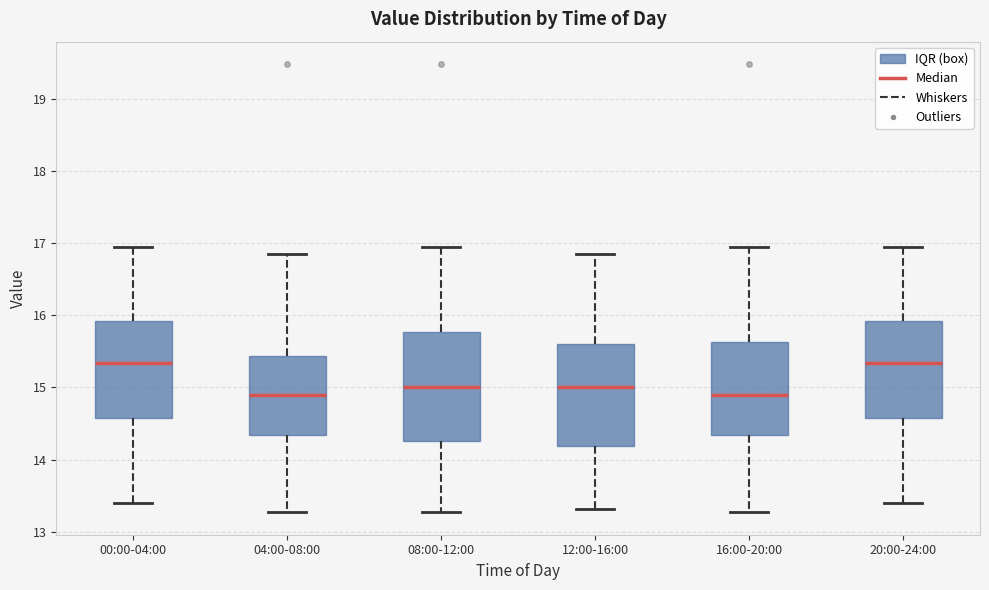

Where does the lower whisker of the box for 04:00-08:00 end on the y-axis? The values are not printed on the chart, so give them approximately, as read against the axis.

13.3